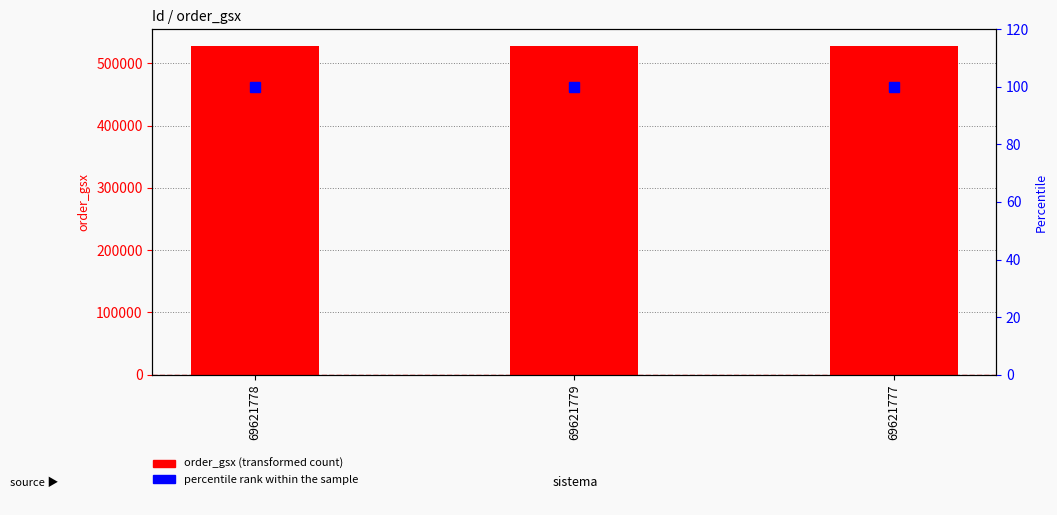

What is the label of the 1st bar from the left?

69621778